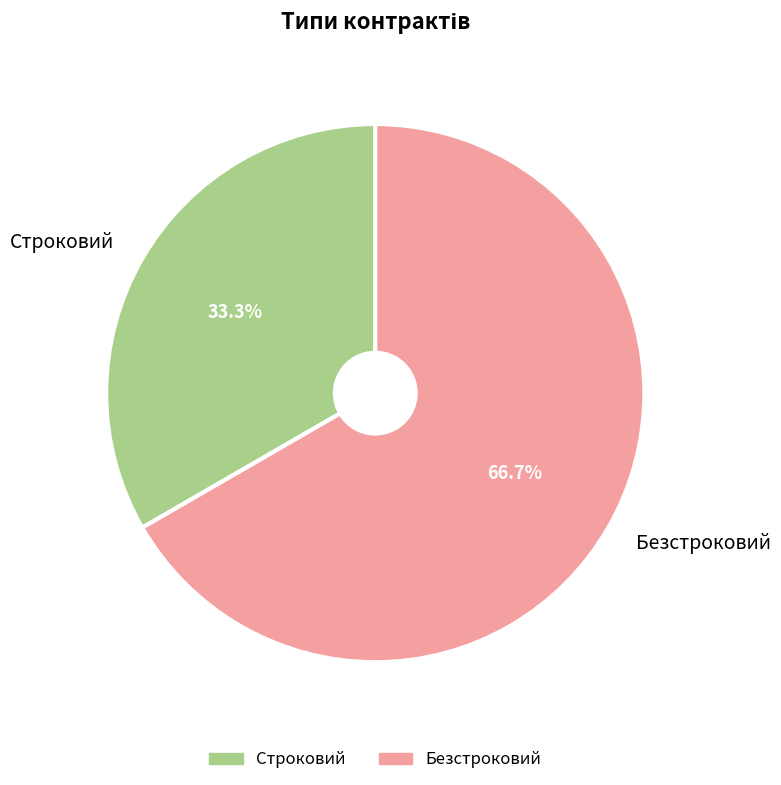

What percentage is the Строковий slice, to the nearest percent?

33%